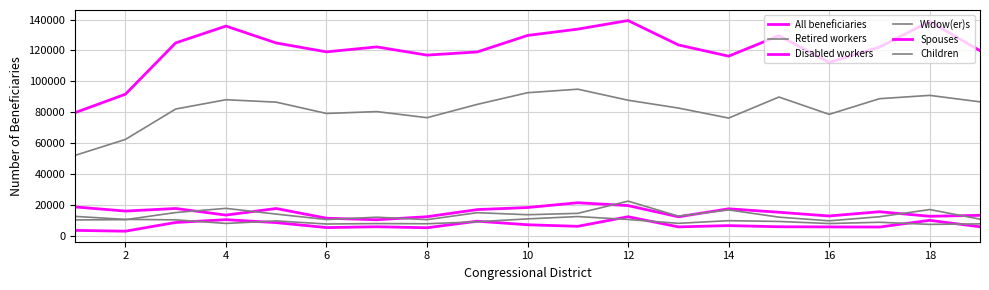

Is this an area chart (filled region under the line)?

No